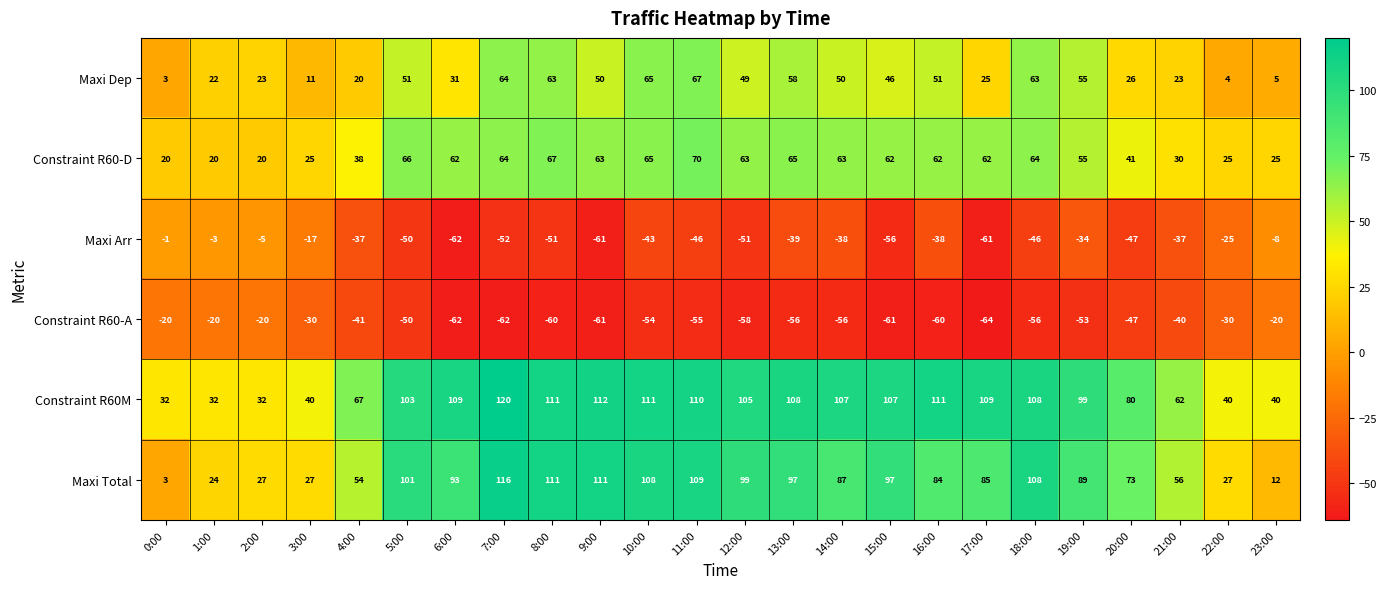

At 3:00, list the series in order from largest to smallest.

Constraint R60M, Maxi Total, Constraint R60-D, Maxi Dep, Maxi Arr, Constraint R60-A